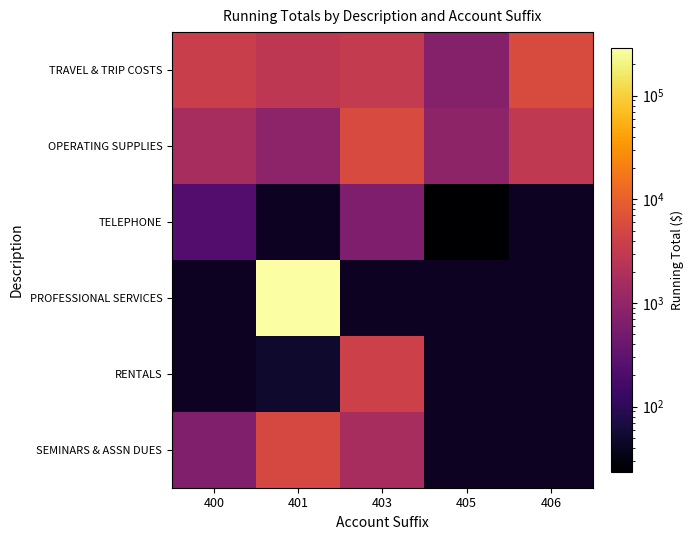

Where does the OPERATING SUPPLIES series first go above 1622?

400